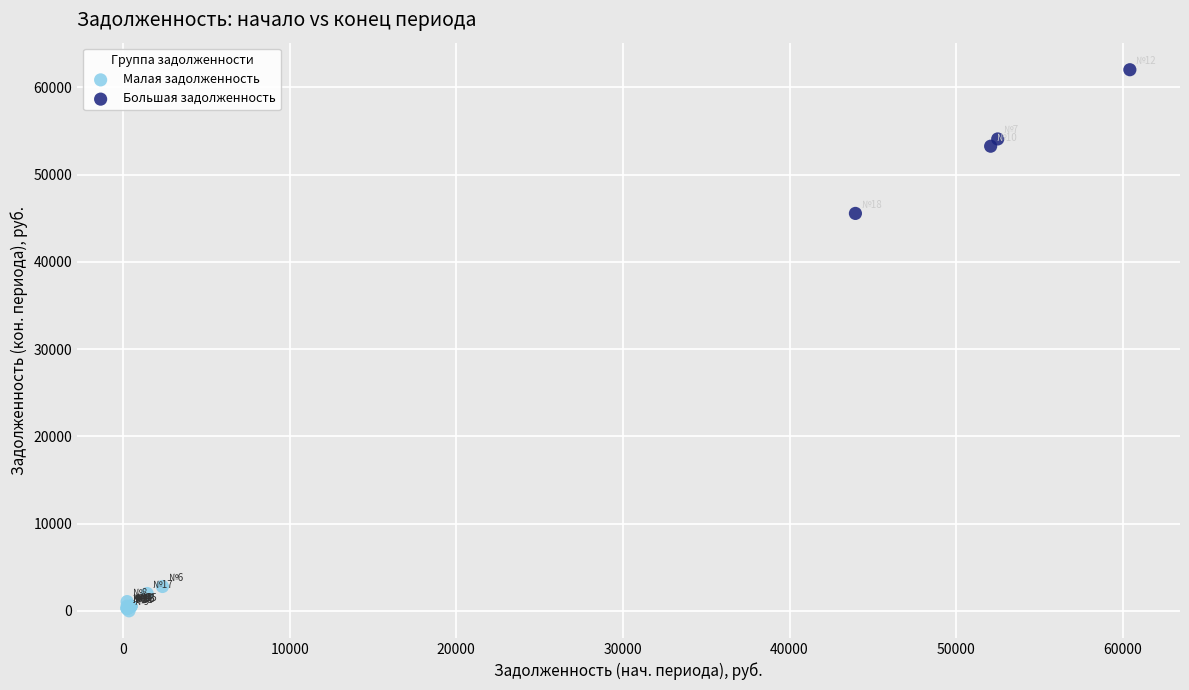

Which series contains the lowest Y value?

Малая задолженность